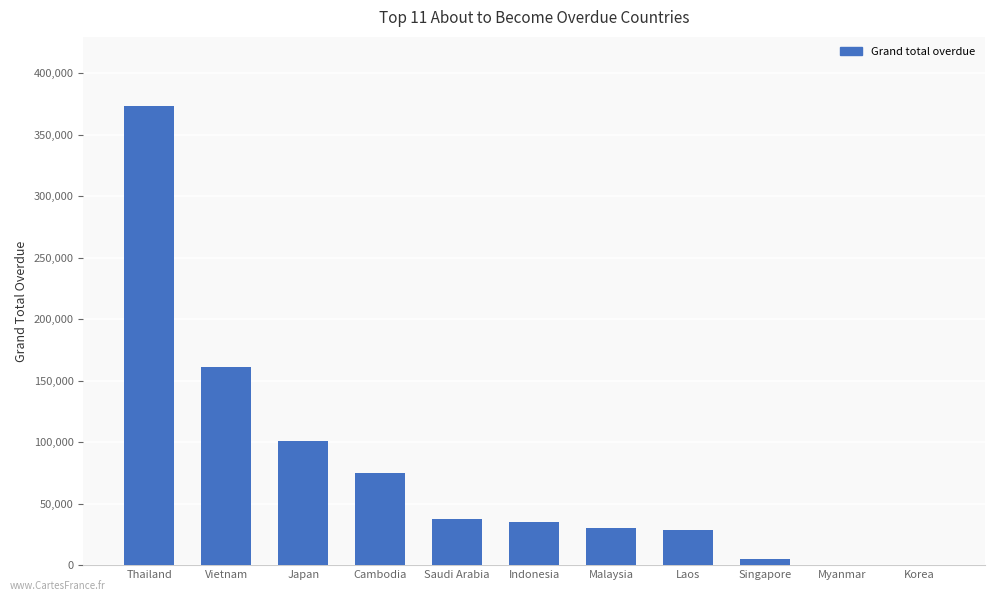

At which category does the chart reach its peak across all series?

Thailand